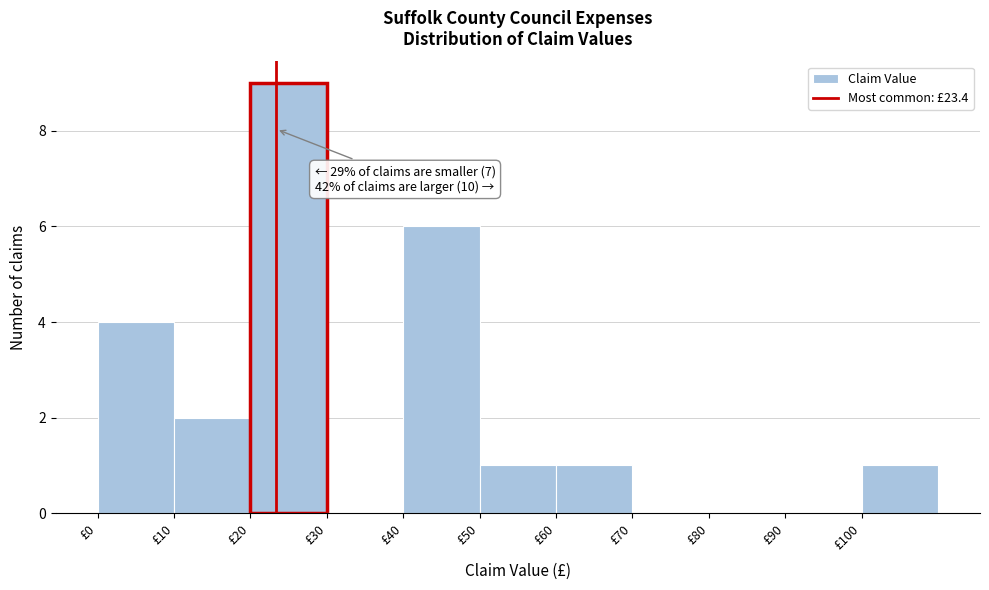

Over which range of the x-axis is the bar tallest?

20 to 30